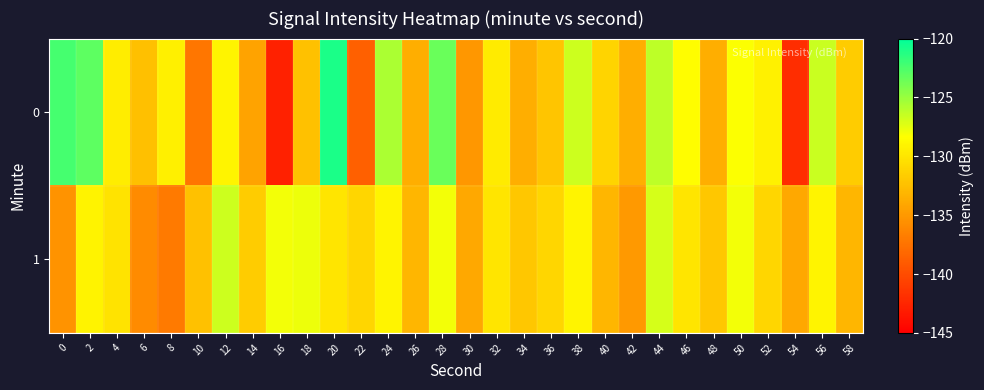

At which category is the sum across all series the highest?

20